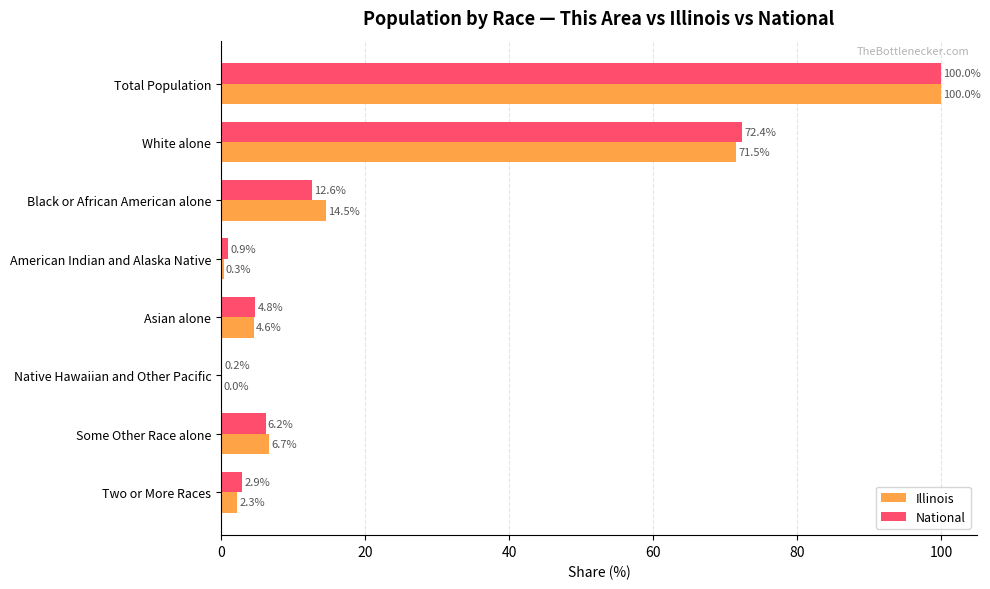

What is the sum of the National values at Some Other Race alone and White alone?

78.6